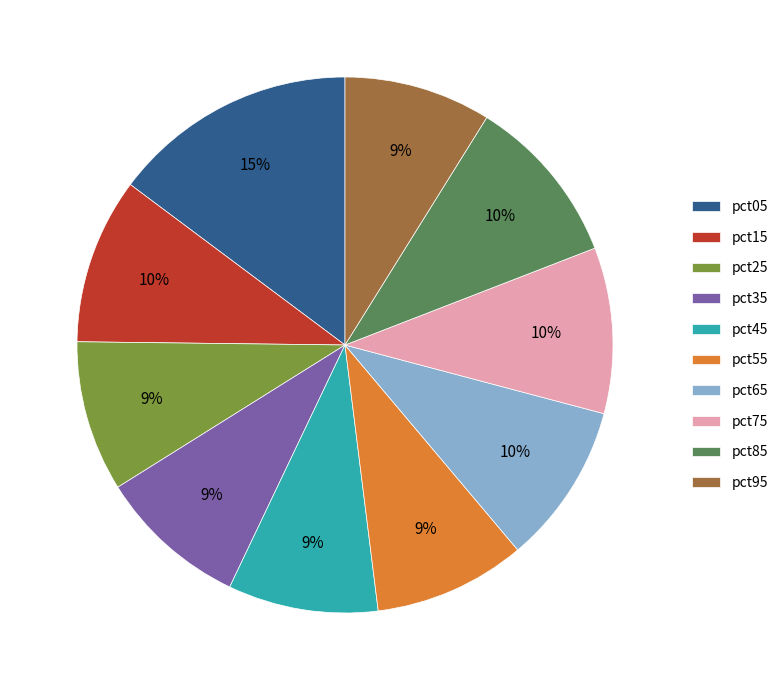

The pct75 slice represents 1% of the pie. True or false?

False